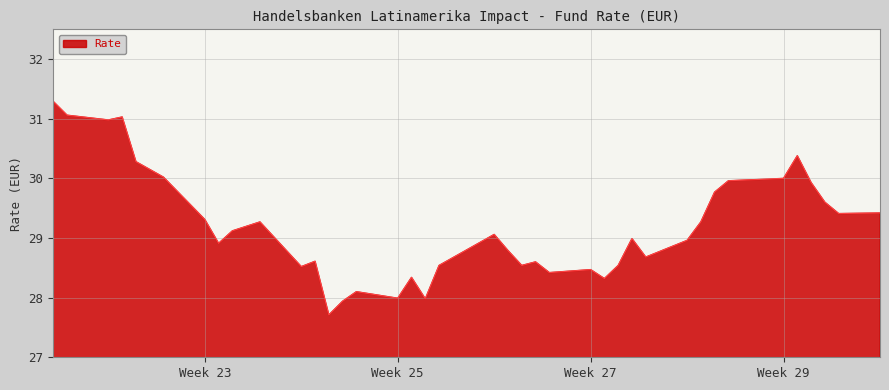

What is the difference between the maximum and minimum values?

3.6